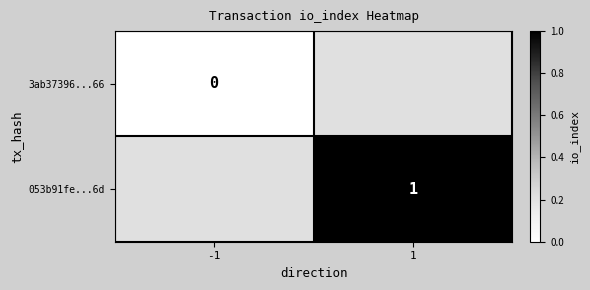

At how many categories does at least one series exceed 0?

1